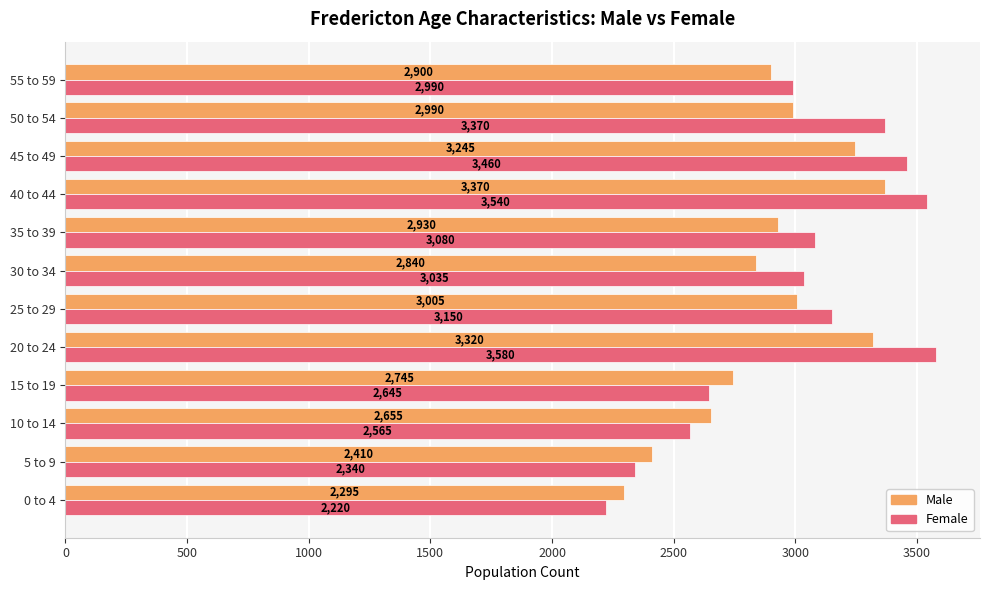

At how many categories does at least one series exceed 3167?

4